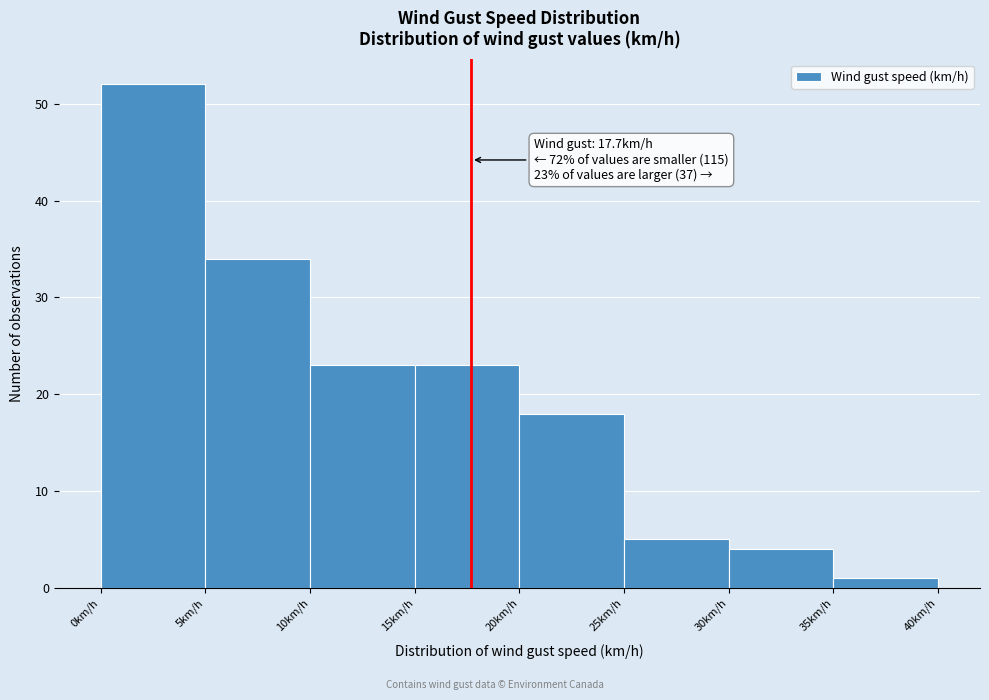

Over which range of the x-axis is the bar tallest?

0 to 5